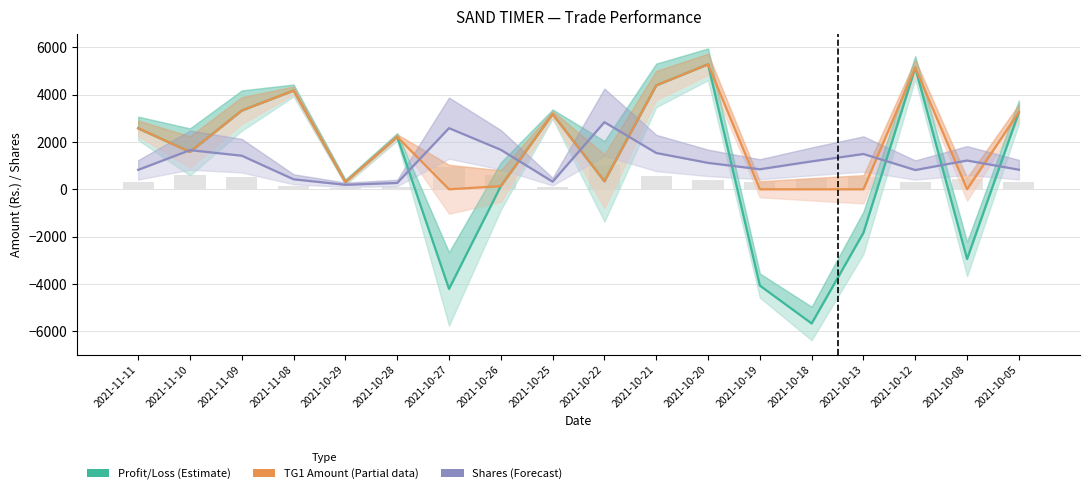

Is it true that Shares (Forecast) equals 266.6 at 2021-10-28?

True